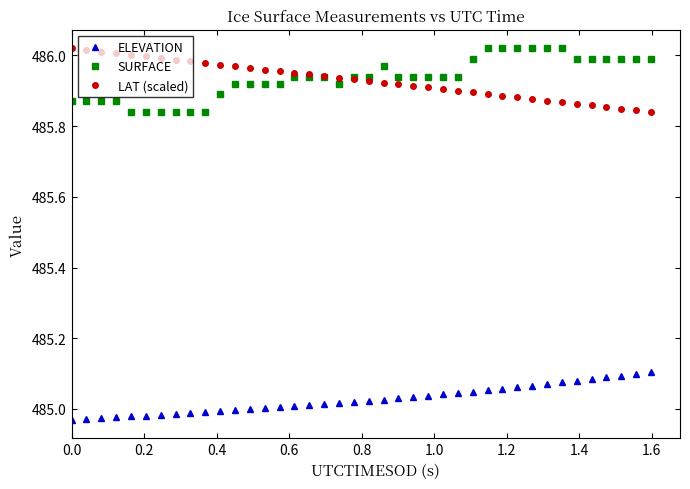

True or false: LAT (scaled) and ELEVATION cross at least once.

False